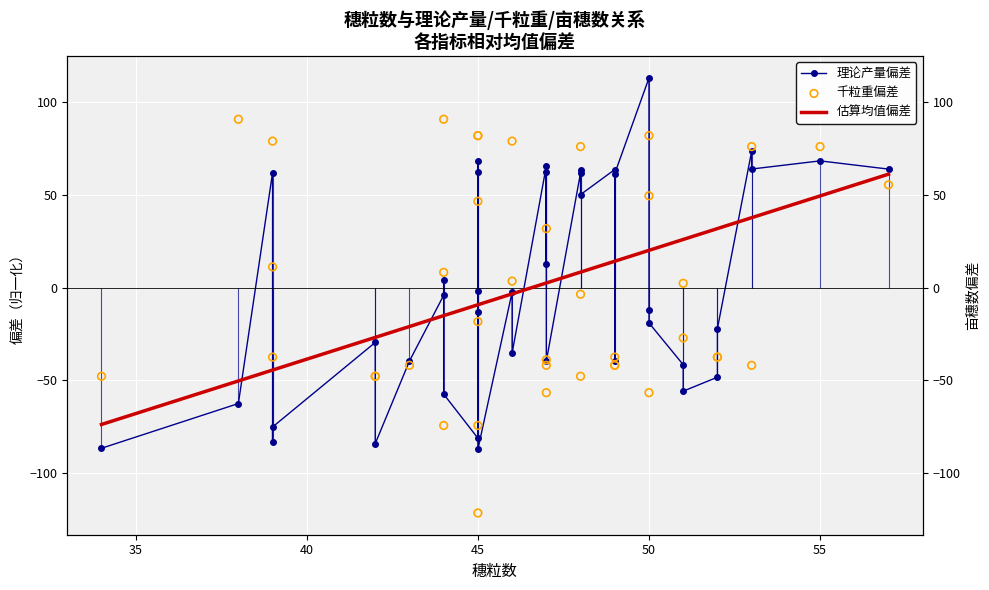

What are all the series names shown in the legend?

理论产量偏差, 估算均值偏差, 千粒重偏差